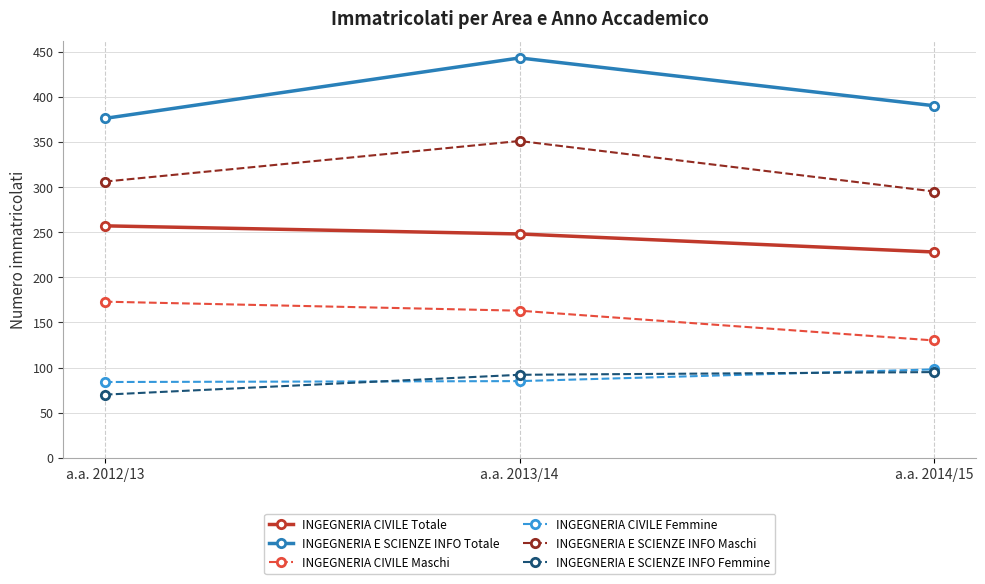

What position from the right is a.a. 2012/13?

3